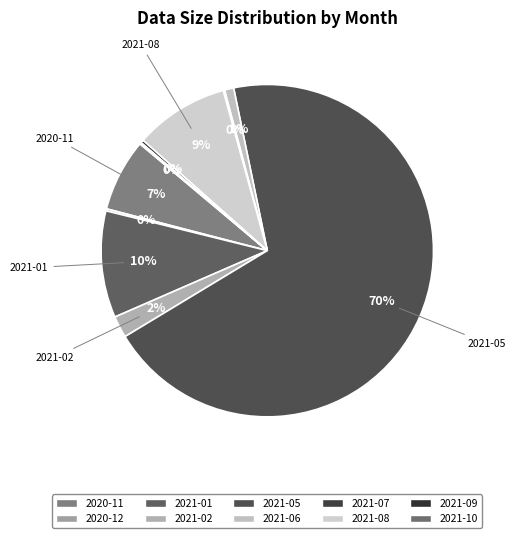

What is the smallest slice in the pie chart?

2021-07